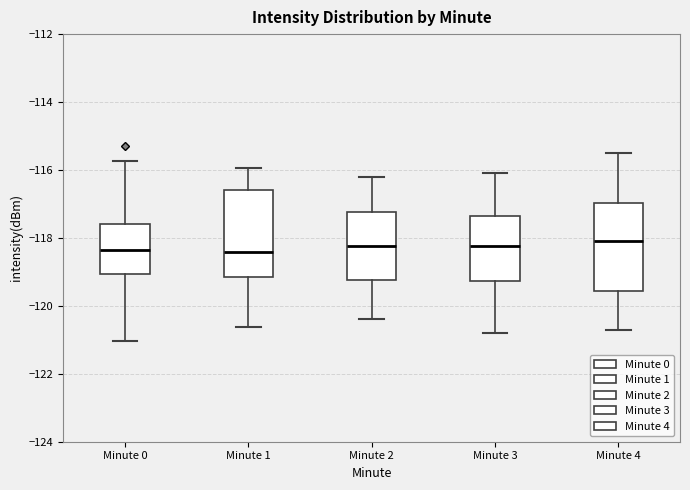

Reading left to right, transcribe this box plot: for each box, give where its median line is, the range the box spans, and where its two whiskers end, as read against the y-axis. The values are not printed on the chart, so give them approximately, as read against the axis.

Minute 0: median -118.4, box -119.0 to -117.6, whiskers -121.0 to -115.8
Minute 1: median -118.4, box -119.2 to -116.6, whiskers -120.6 to -116.0
Minute 2: median -118.2, box -119.2 to -117.2, whiskers -120.4 to -116.2
Minute 3: median -118.2, box -119.2 to -117.4, whiskers -120.8 to -116.0
Minute 4: median -118.0, box -119.6 to -117.0, whiskers -120.6 to -115.4